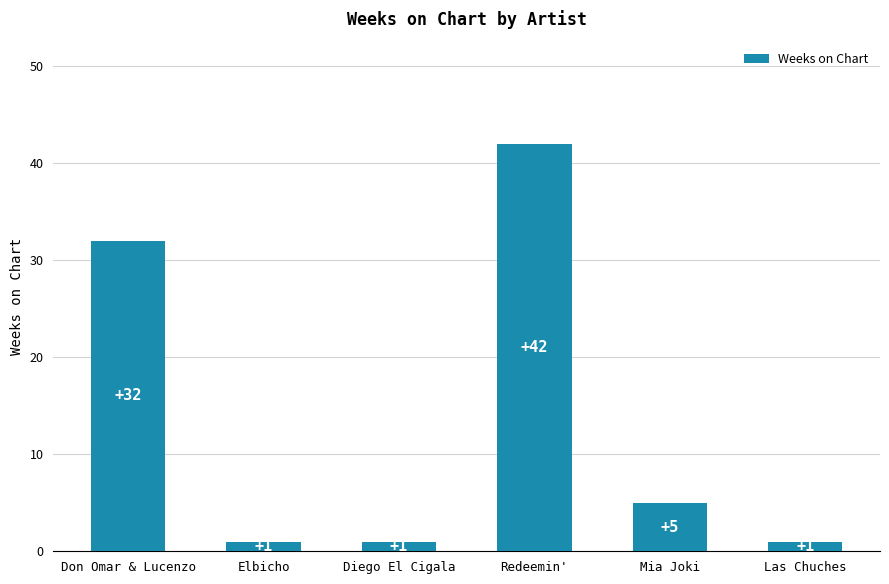

What is the difference between the maximum and minimum values?

41